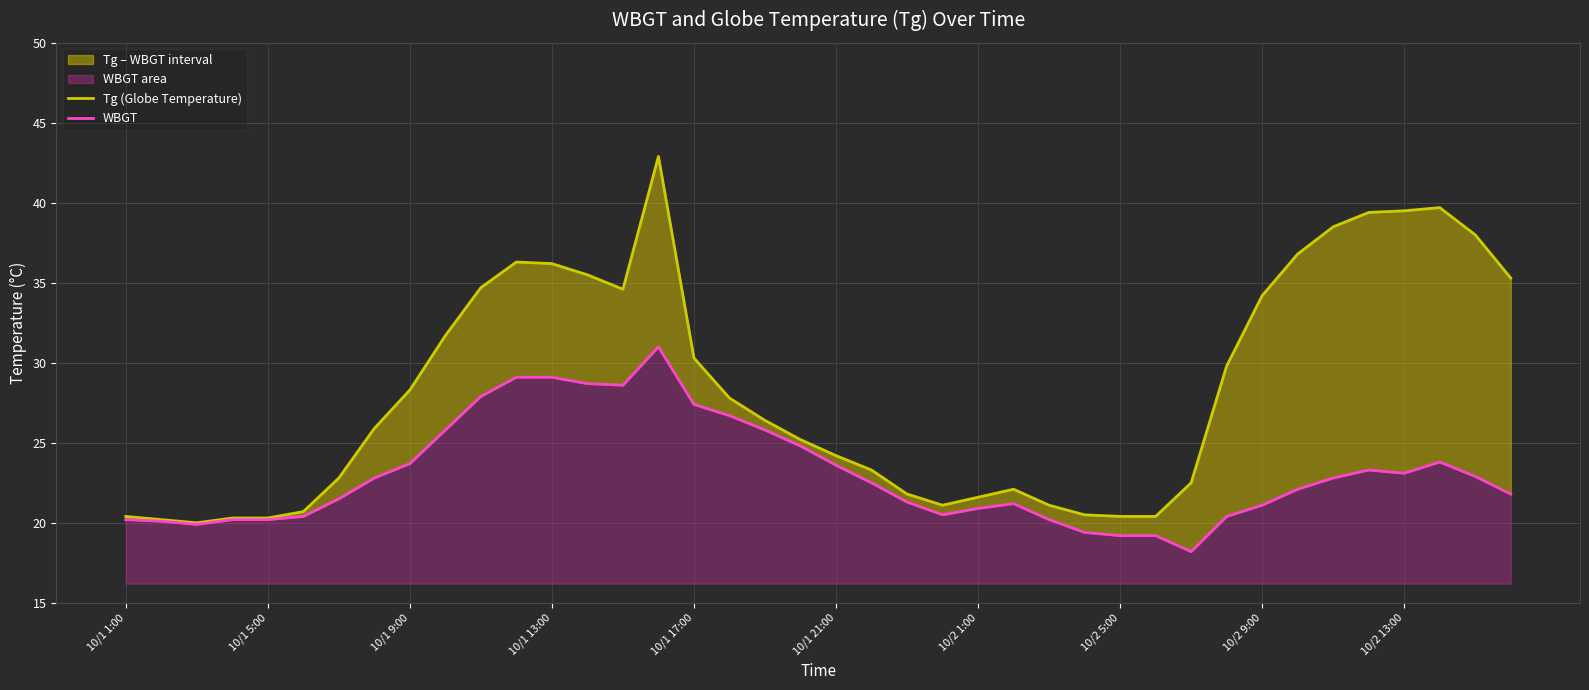

How many lines are shown in the chart?

2